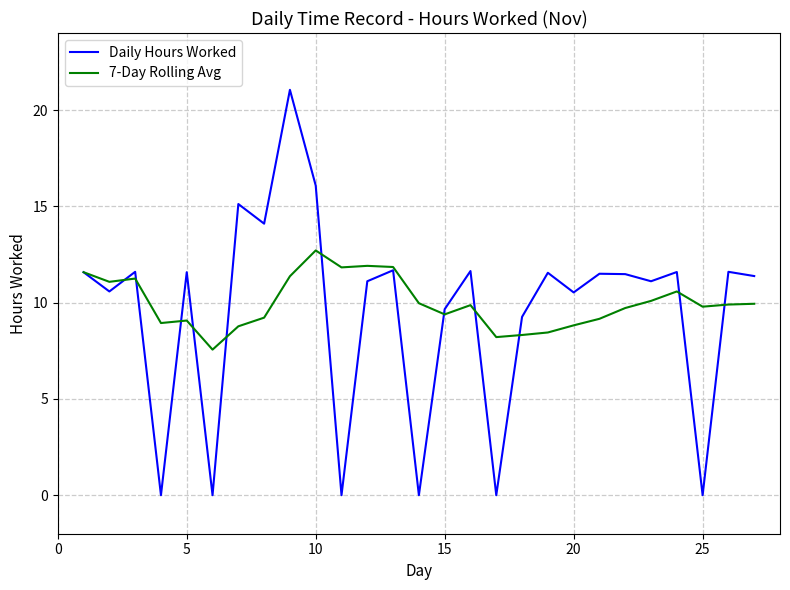

True or false: Daily Hours Worked and 7-Day Rolling Avg intersect in this chart.

True